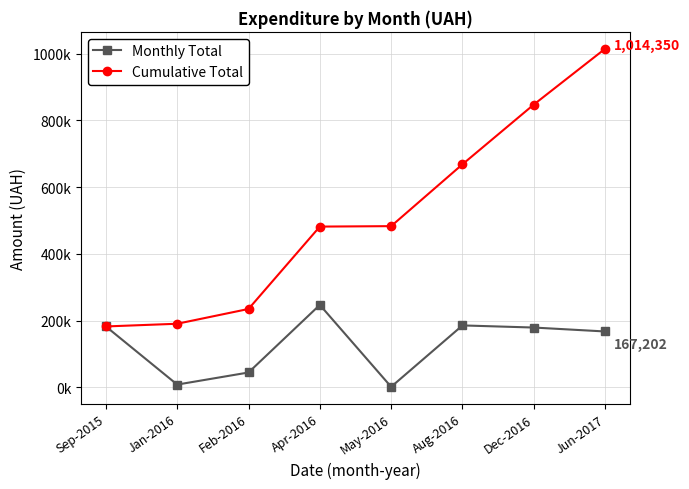

Is this an area chart (filled region under the line)?

No